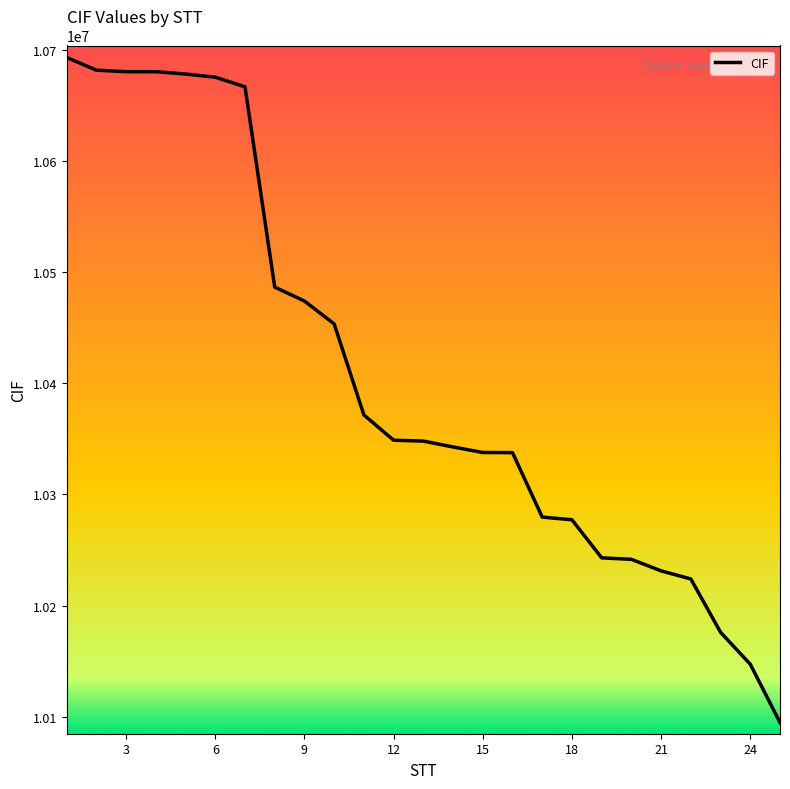

How many lines are shown in the chart?

1